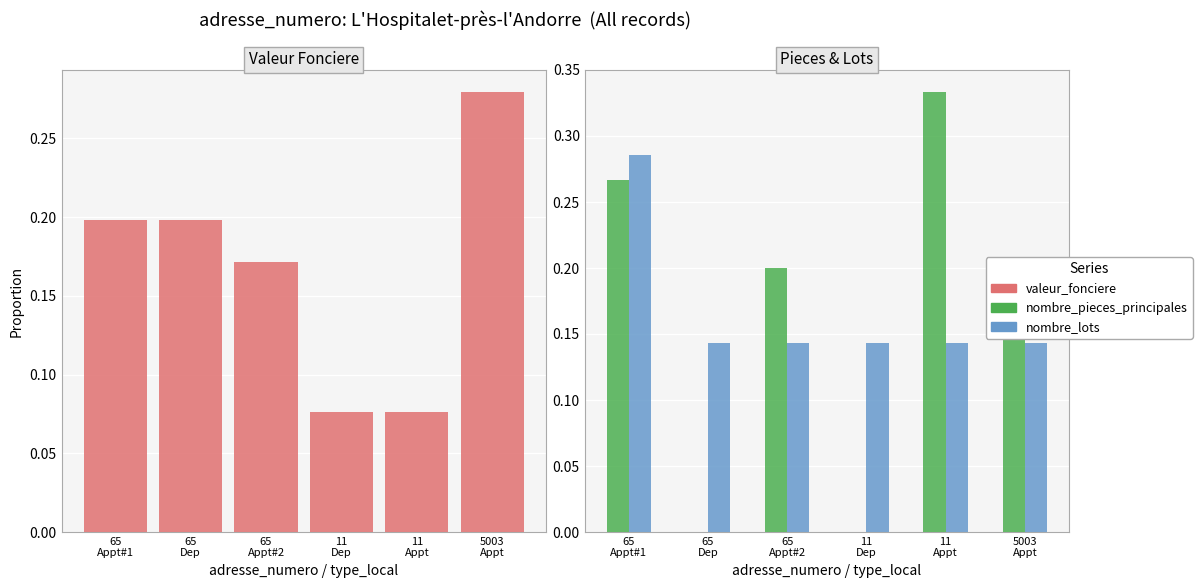

What are all the series names shown in the legend?

valeur_fonciere, nombre_pieces_principales, nombre_lots